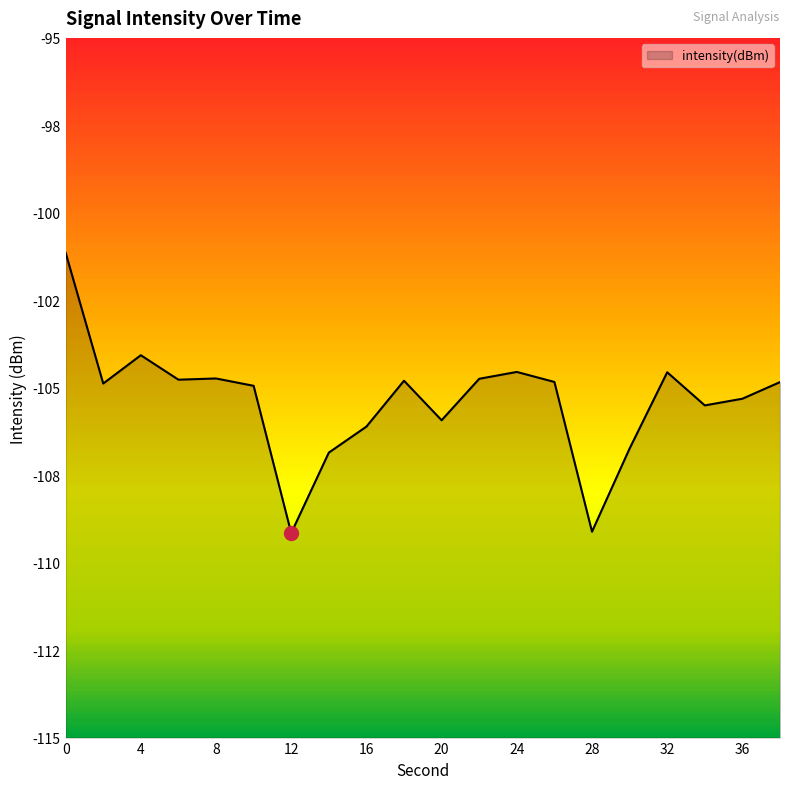

Reading left to right, transcribe all the data shown in this chart.

-101.1	-104.9	-104.1	-104.8	-104.7	-104.9	-109.2	-106.9	-106.1	-104.8	-105.9	-104.7	-104.5	-104.8	-109.1	-106.7	-104.6	-105.5	-105.3	-104.8